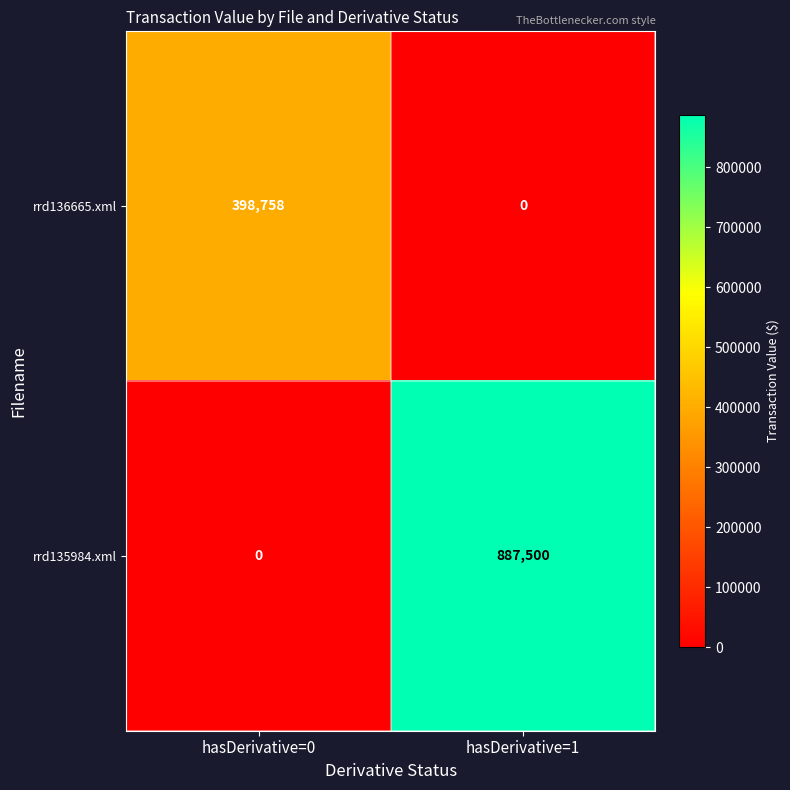

Which category has the highest value across all series?

hasDerivative=1